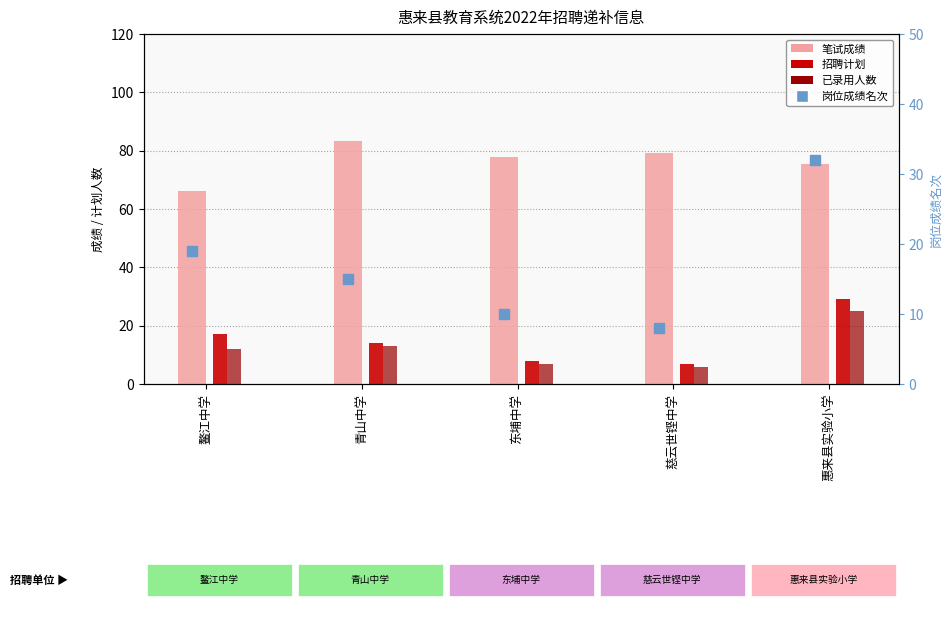

Which series has the largest total across all categories?

笔试成绩